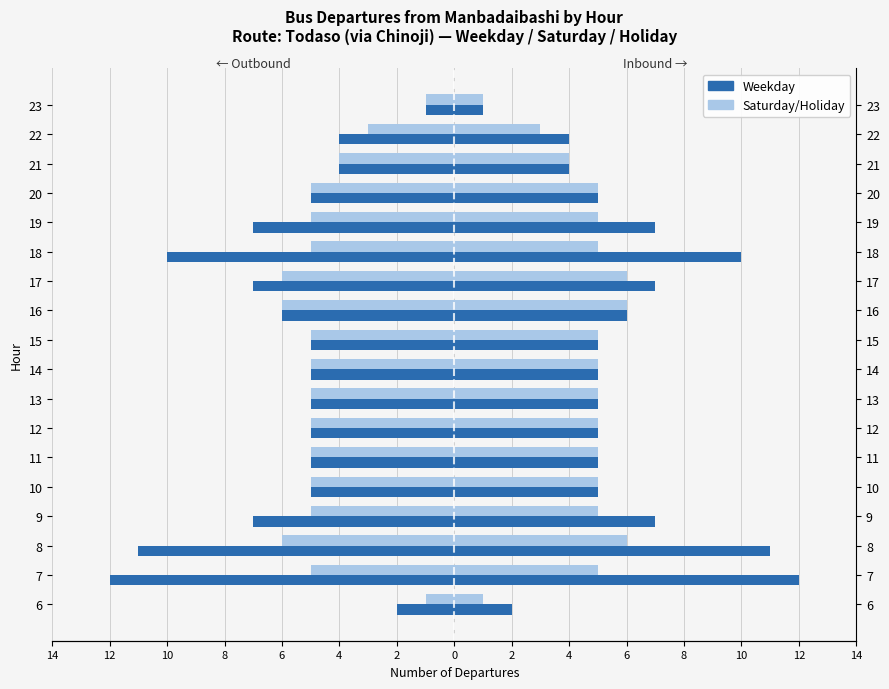

What is the minimum value shown in the chart?

-12